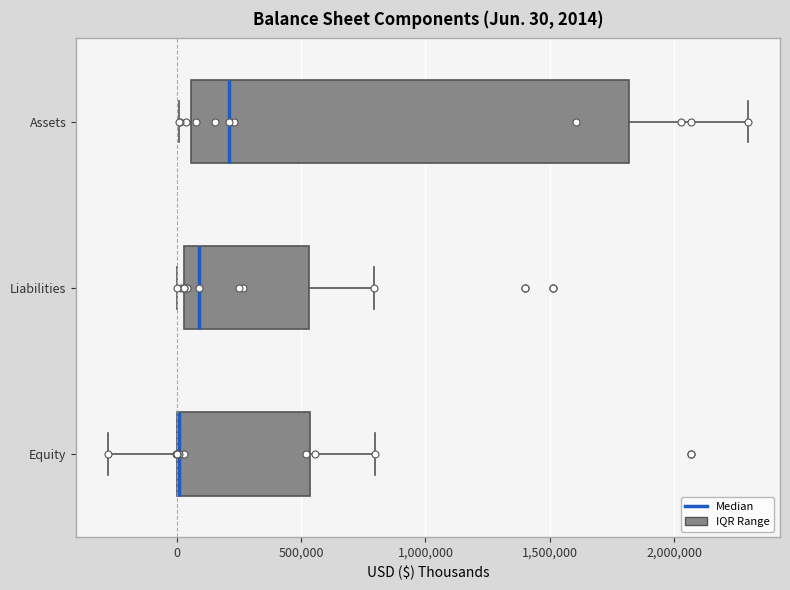

Which box is the widest, from its left edge to its right edge?

Assets